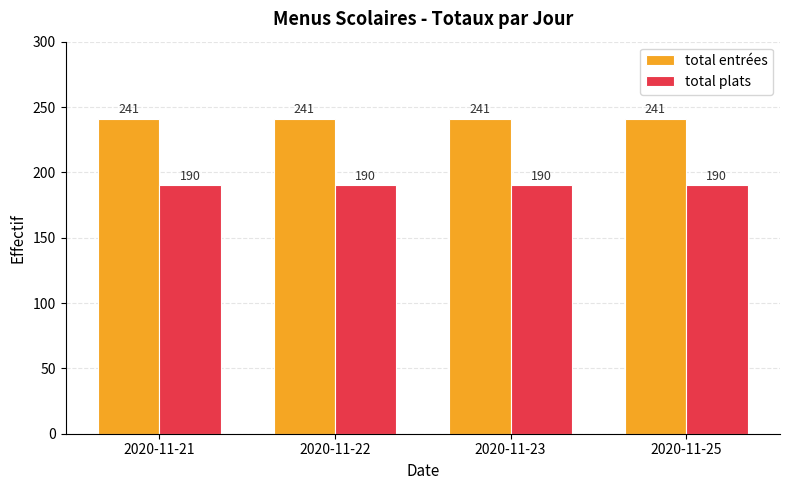

What is the minimum value for total entrées?

241